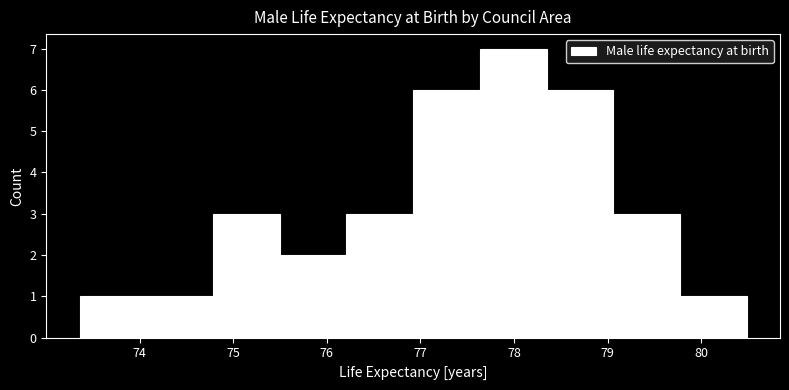

What is the height of the bar covering 79.8 to 80.5 on the x-axis? Neither the bar edges nor the heights are printed on the chart, so give them approximately, as read against the axes.

1